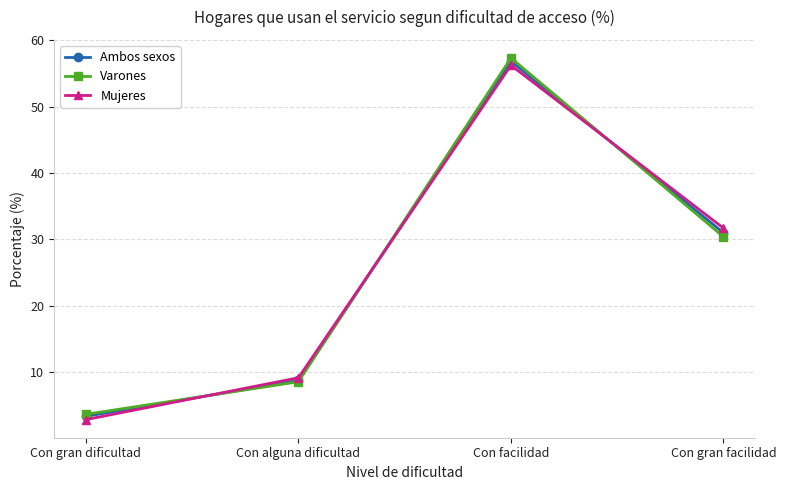

In Ambos sexos, how many points are higher than both neighbors (excluding endpoints)?

1